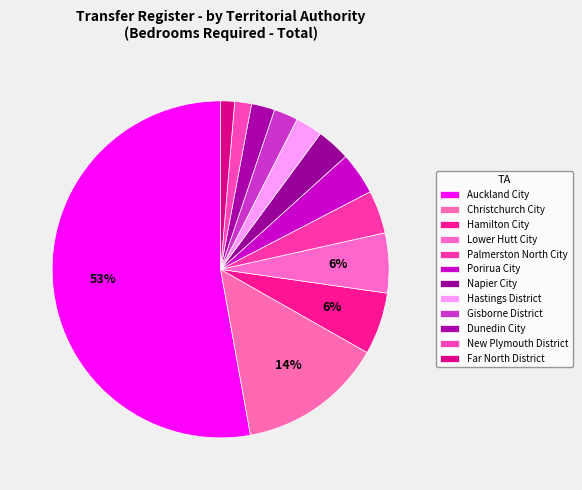

To the nearest percent, what is the combined percentage of Lower Hutt City and Far North District?

7%